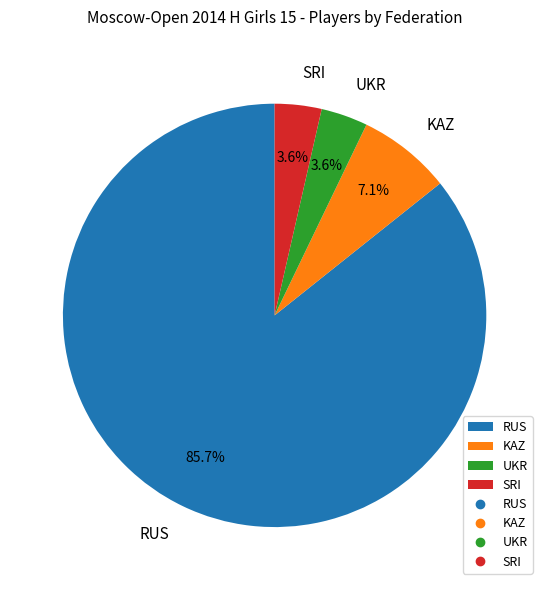

To the nearest percent, what percentage of the pie is RUS?

86%